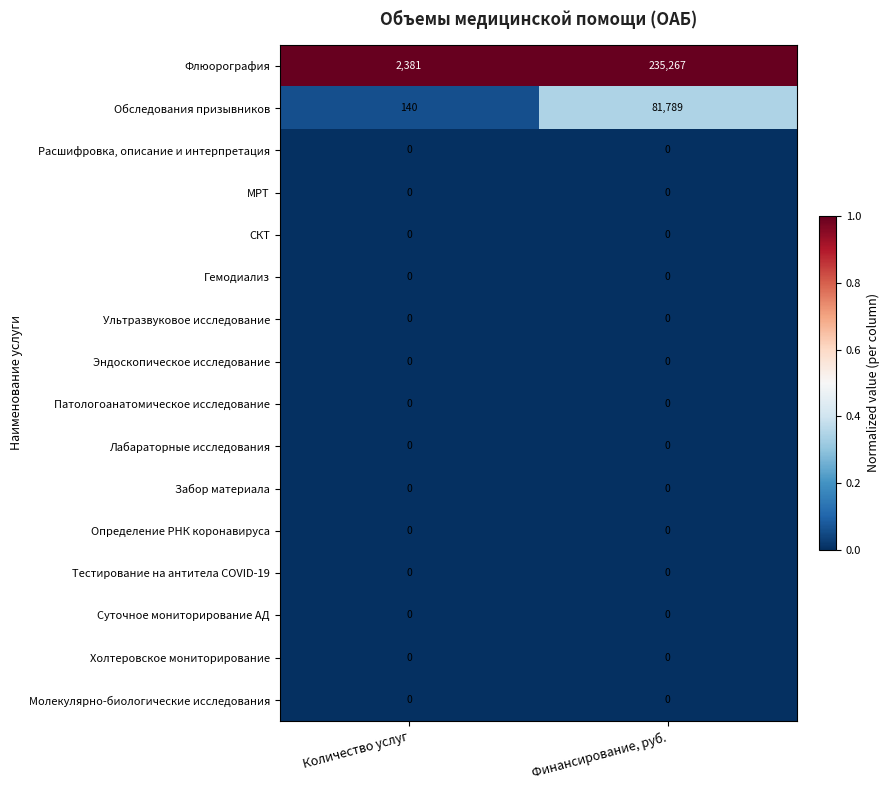

What is the greatest value displayed?

235267